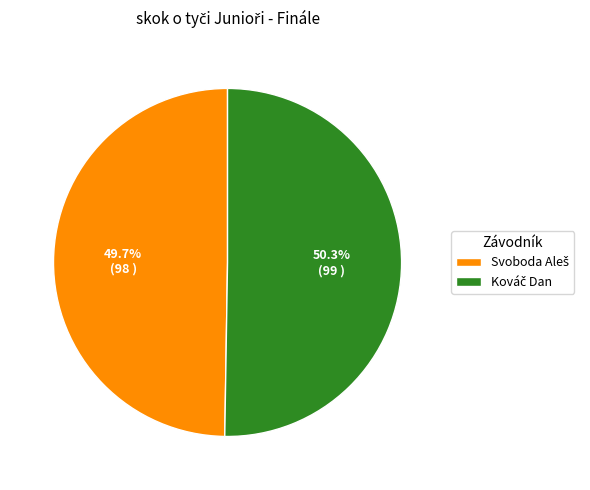

Is there any slice that represents more than half of the pie?

Yes